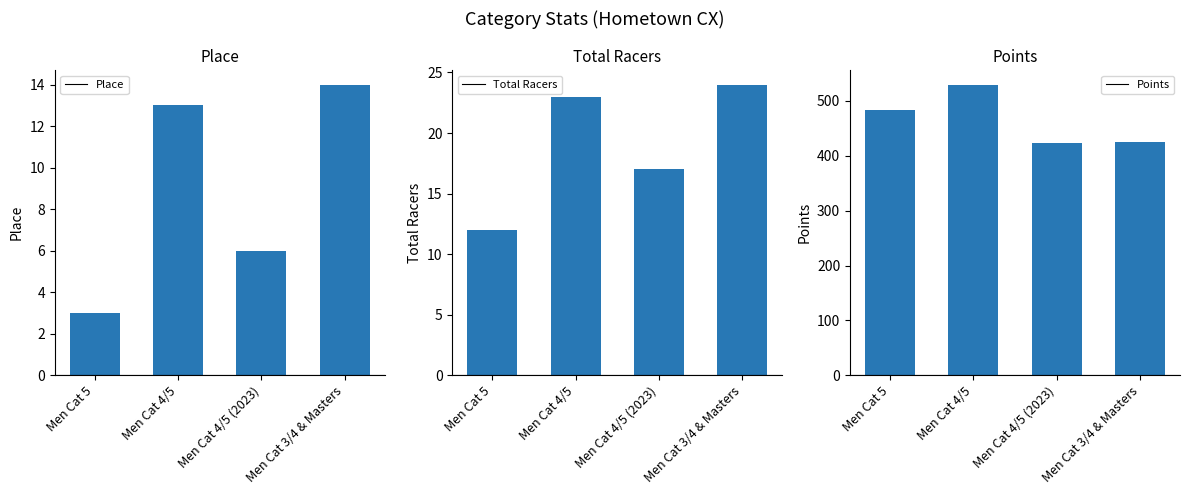

What are all the series names shown in the legend?

Place, Total Racers, Points